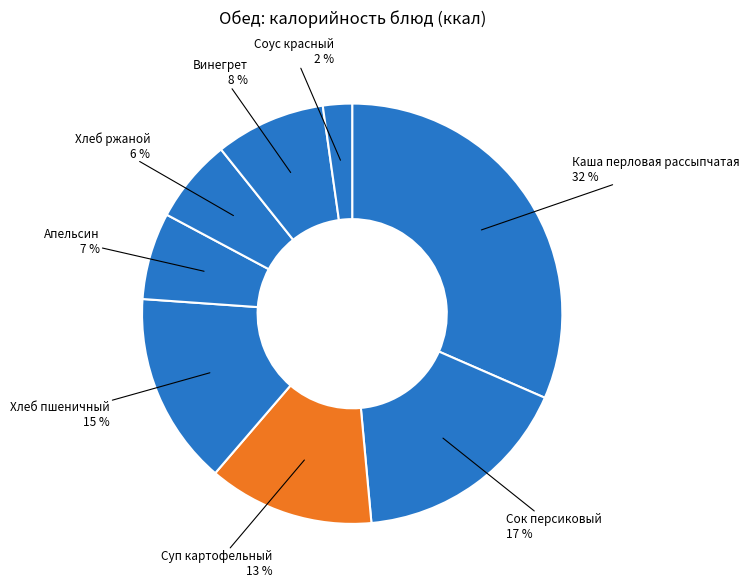

Count the number of slices in the pie.

8